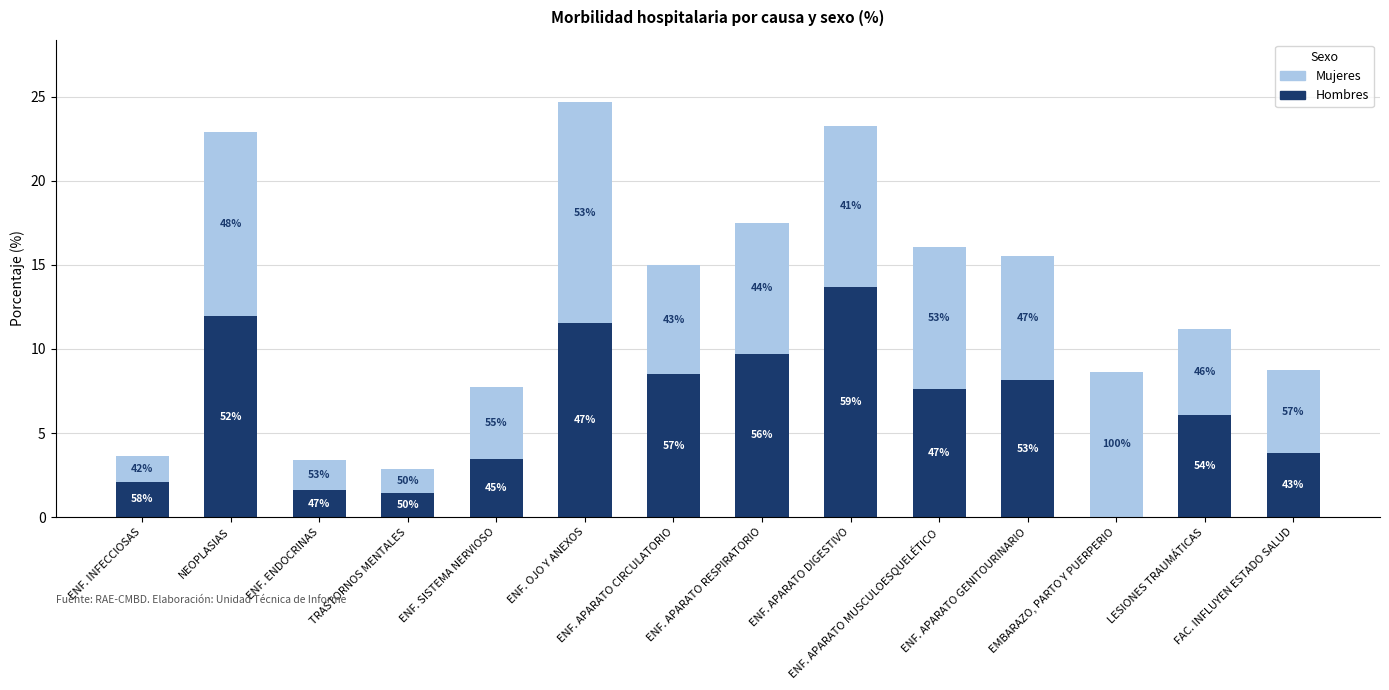

Are the bars horizontal?

No